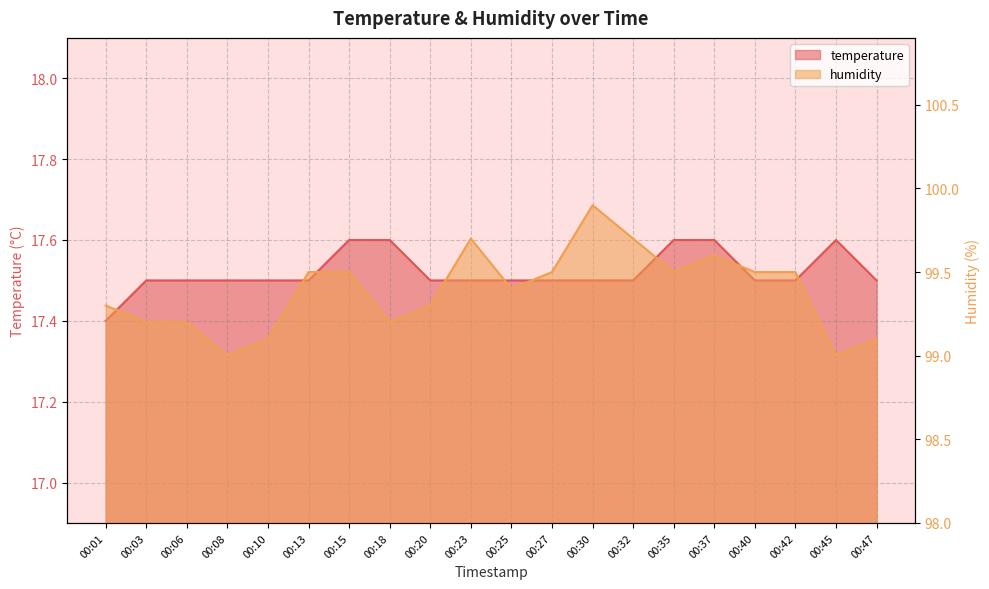

What is the difference between the maximum and minimum values in the humidity series?

0.9